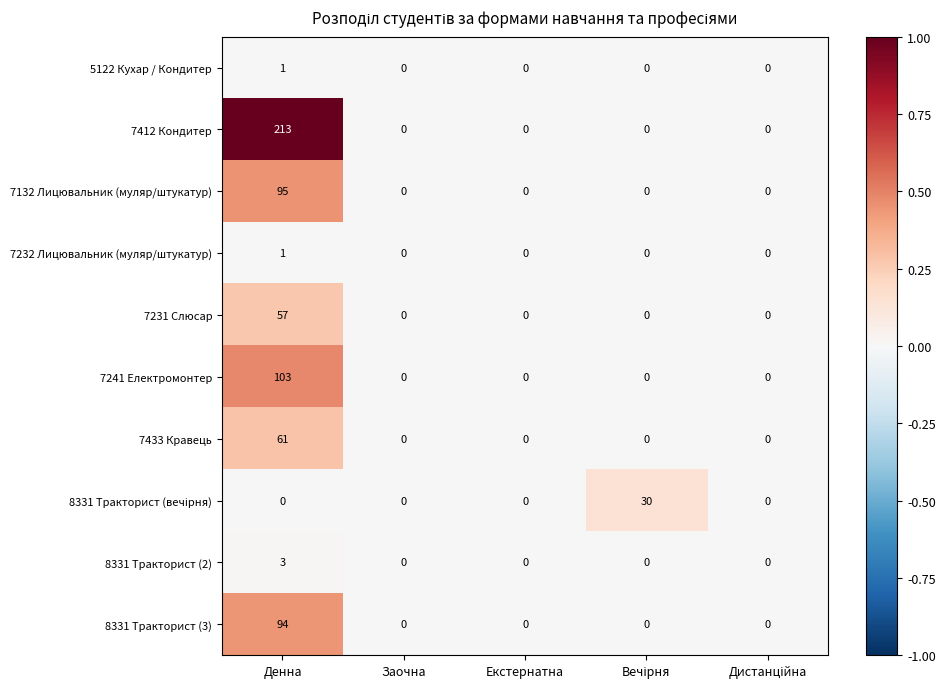

What is the greatest value displayed?

213